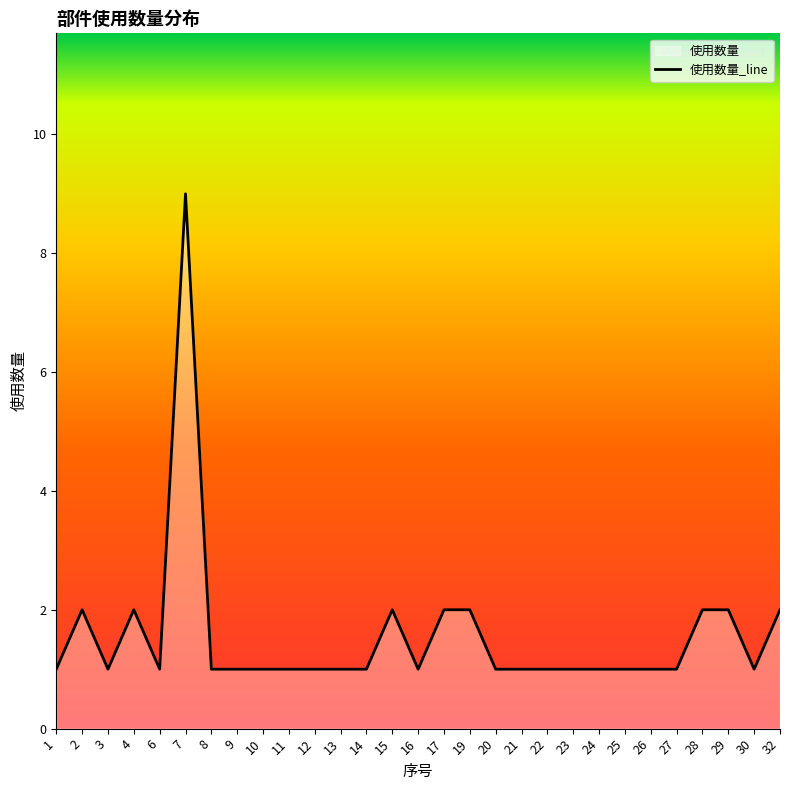

Rank the categories by value from lowest to highest.

1, 3, 6, 8, 9, 10, 11, 12, 13, 14, 16, 20, 21, 22, 23, 24, 25, 26, 27, 30, 2, 4, 15, 17, 19, 28, 29, 32, 7